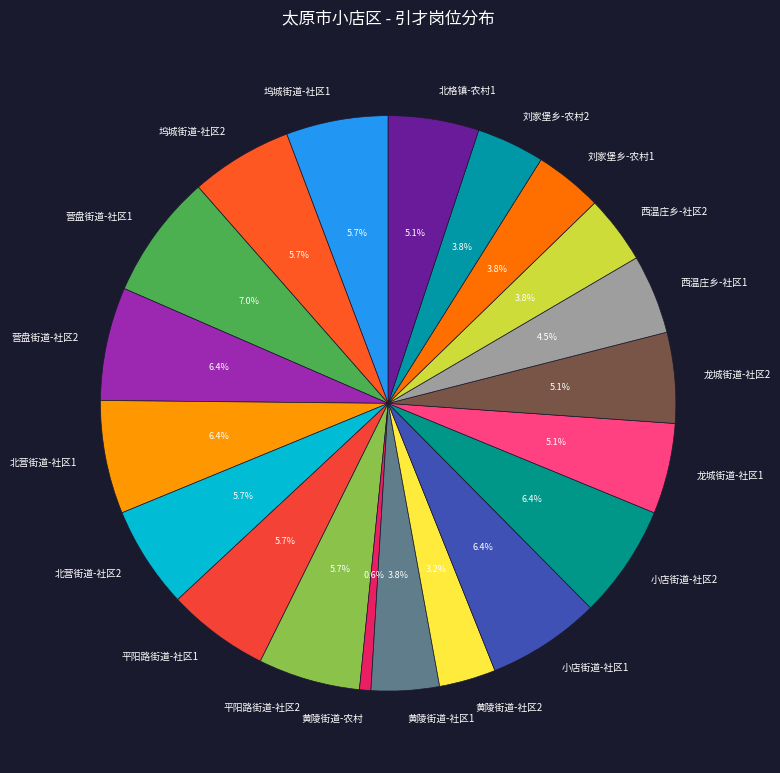

How many slices are in this pie chart?

20